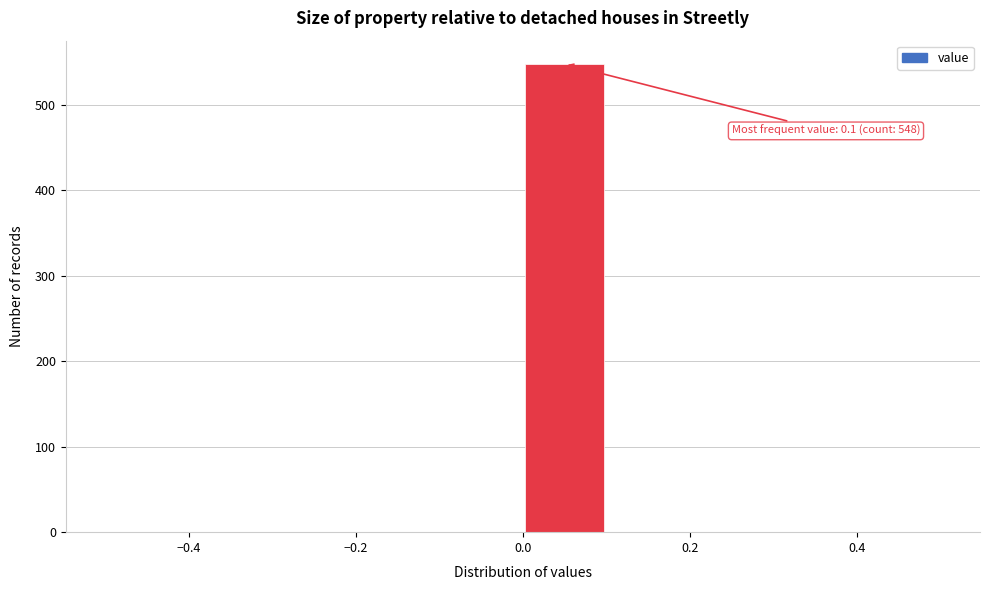

Over which range of the x-axis is the bar tallest?

0.0 to 0.1